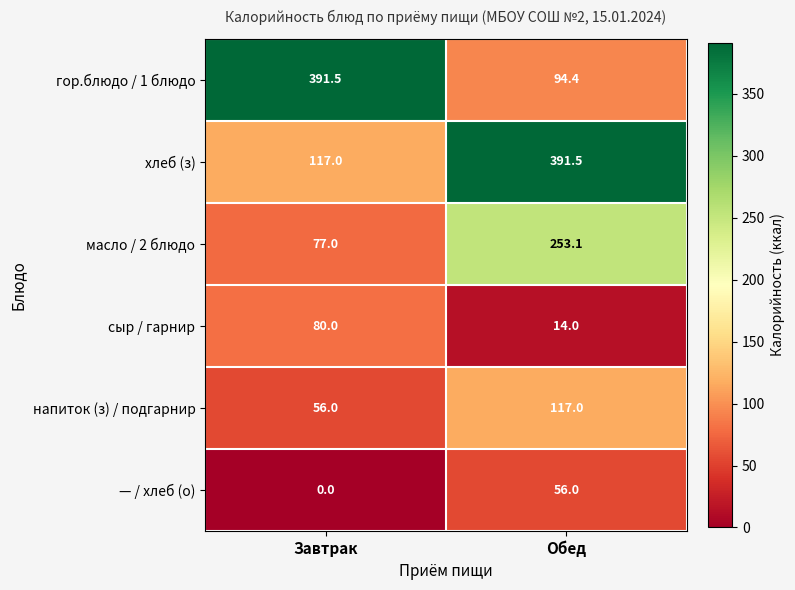

Reading left to right, list all the values displayed in this chart.

гор.блюдо / 1 блюдо: Завтрак=391.5	Обед=94.4
хлеб (з): Завтрак=117.0	Обед=391.5
масло / 2 блюдо: Завтрак=77.0	Обед=253.1
сыр / гарнир: Завтрак=80.0	Обед=14.0
напиток (з) / подгарнир: Завтрак=56.0	Обед=117.0
— / хлеб (о): Завтрак=0.0	Обед=56.0